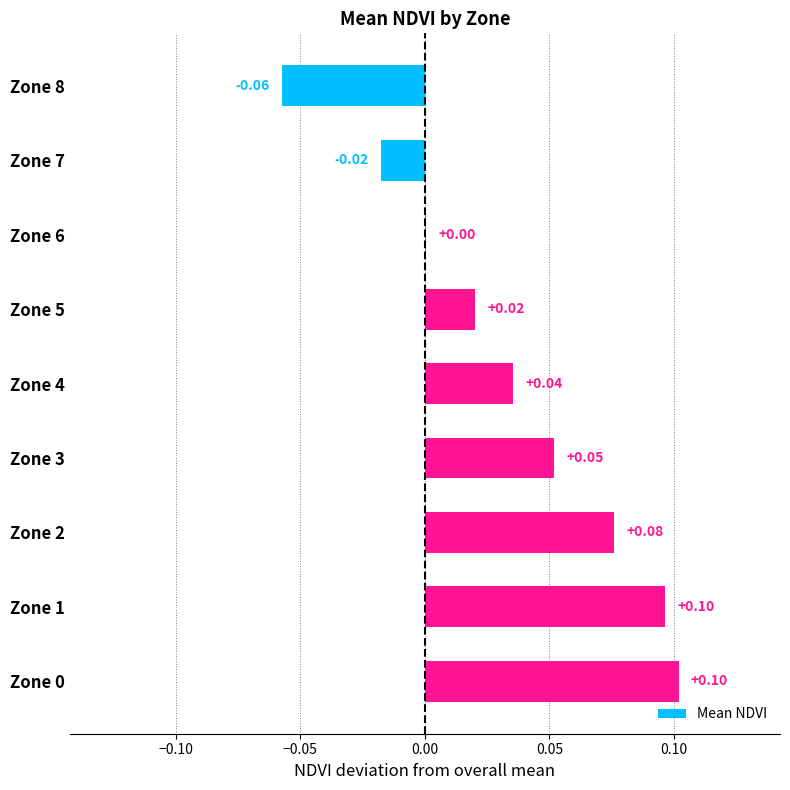

Between Zone 8 and Zone 3, which is larger?

Zone 3